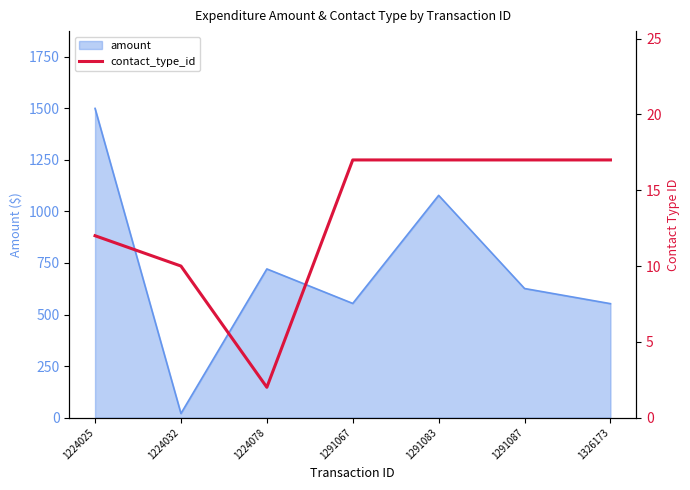

Is it true that the value at 1291087 is 17?

True